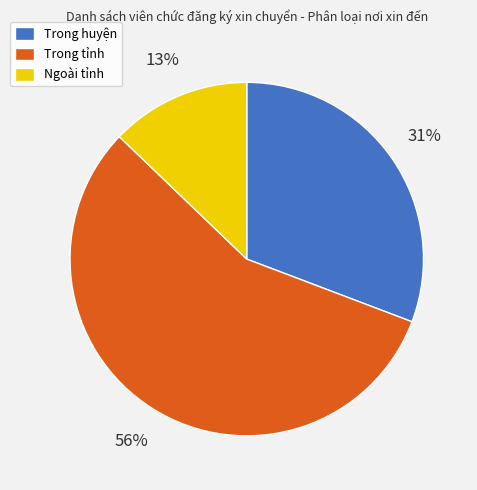

To the nearest percent, what is the combined percentage of Trong tỉnh and Ngoài tỉnh?

69%